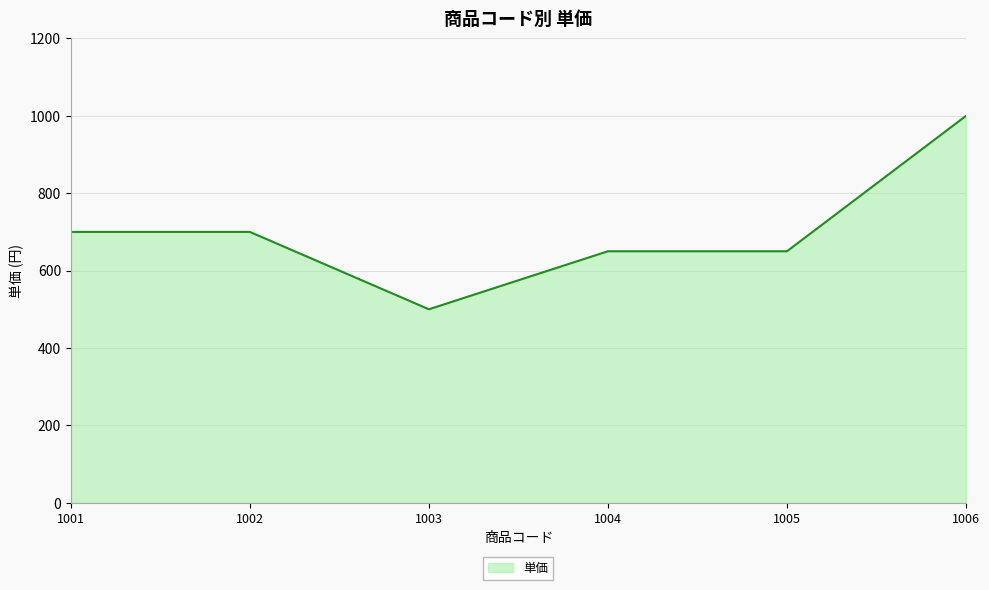

Is it true that the value at 1002 is 1134?

False